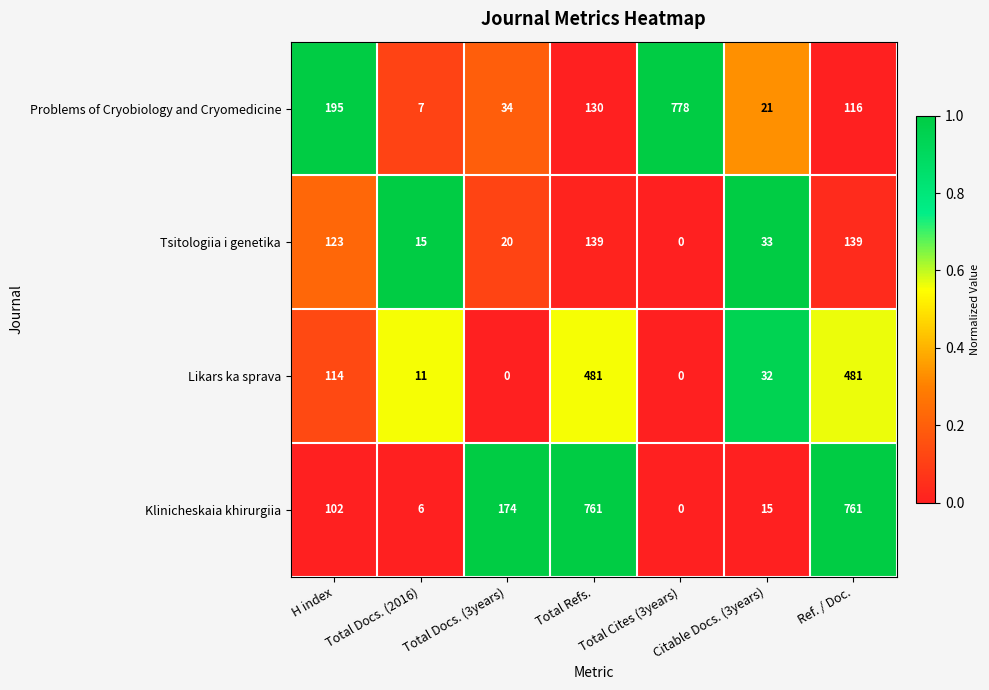

What is the sum of the Klinicheskaia khirurgiia values at Citable Docs. (3years) and H index?

117